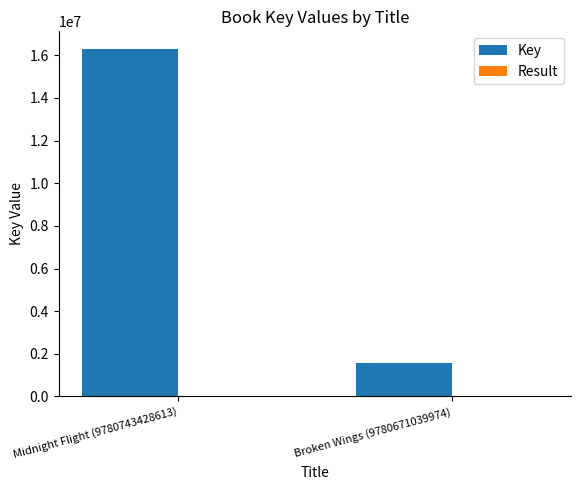

The Key series shows 16303516 at Midnight Flight (9780743428613). True or false?

True